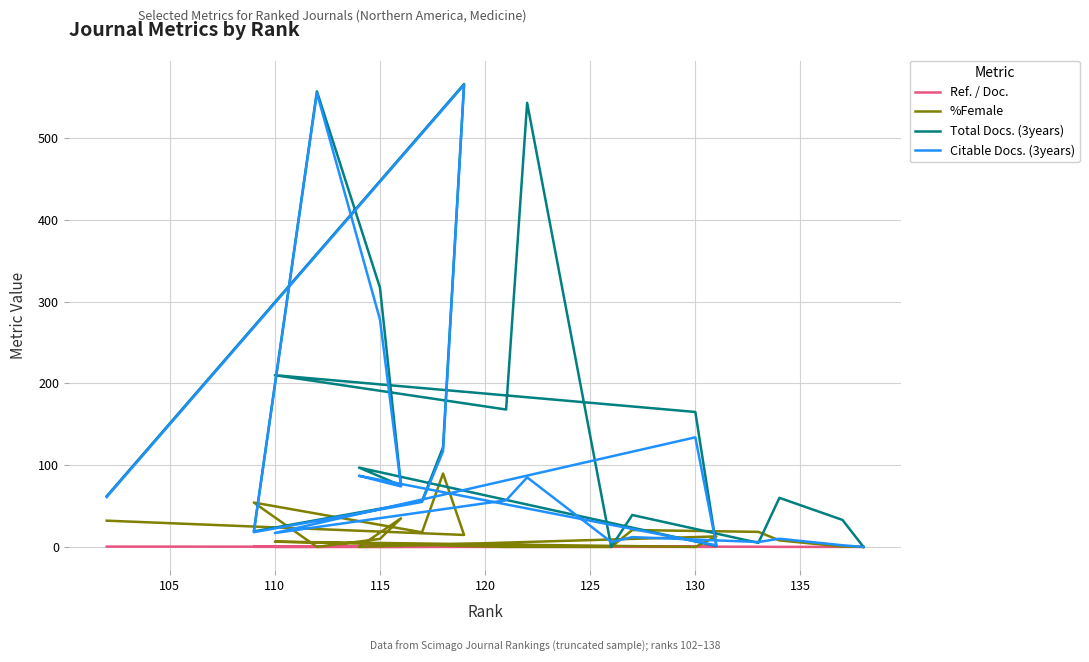

How many values in the %Female series exceed 9?

10